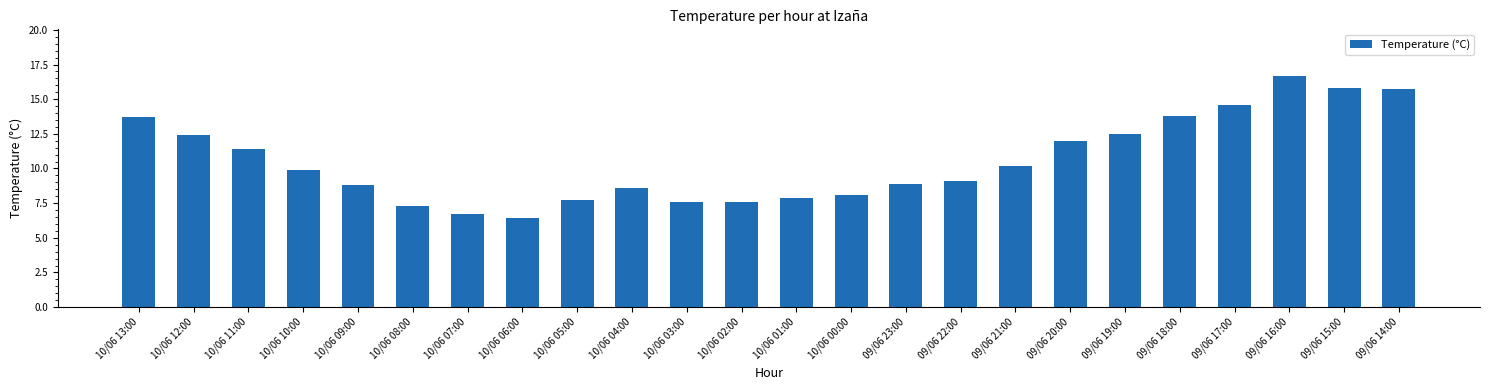

What is the minimum value shown in the chart?

6.4